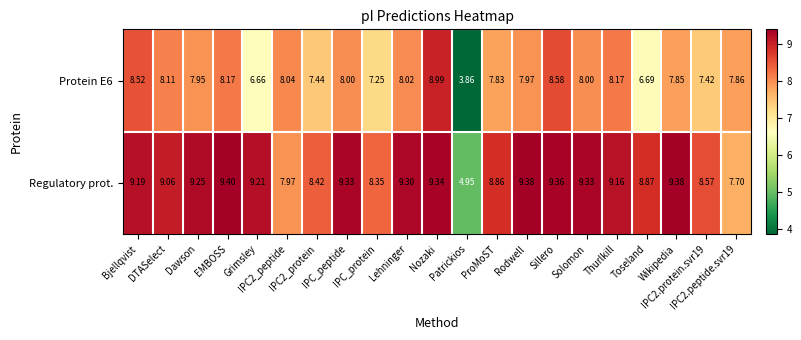

What is the difference between the highest and lowest values at Wikipedia?

1.5